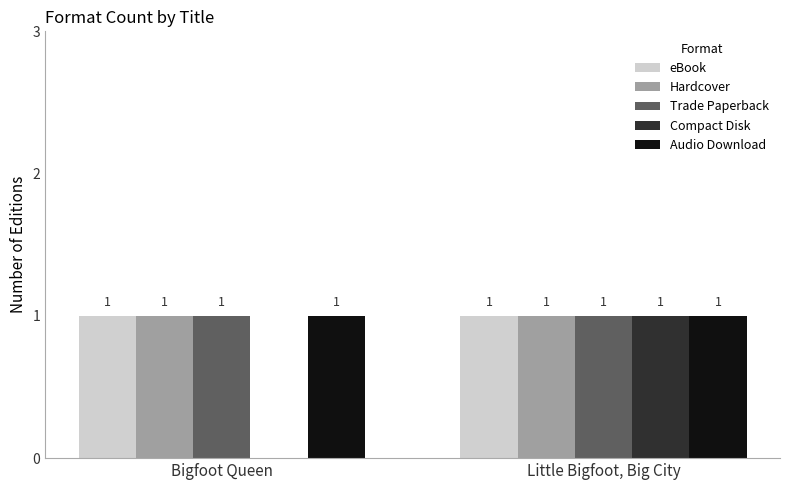

Between Bigfoot Queen and Little Bigfoot, Big City, which series saw the biggest shift?

Compact Disk